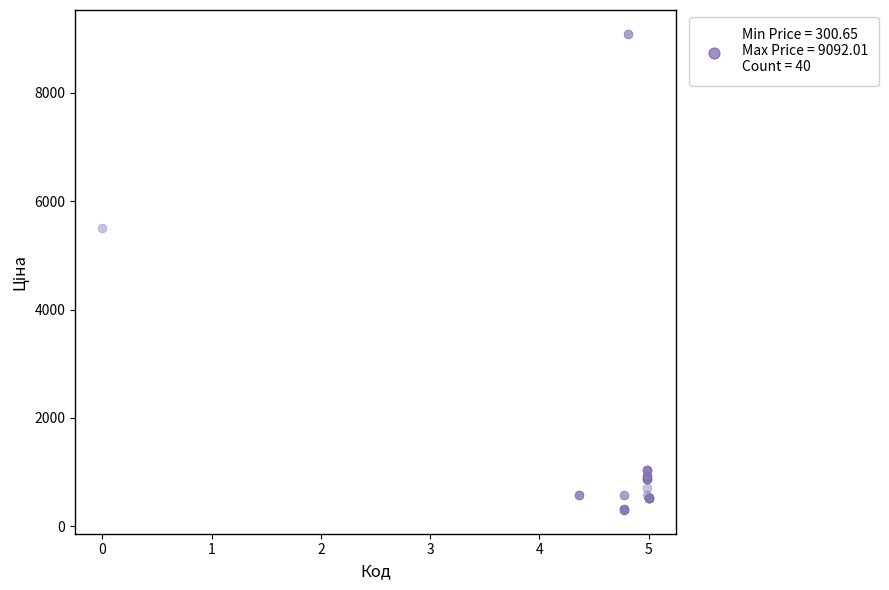

What Y value in the scatter plot is closest to 4696?

5497.3